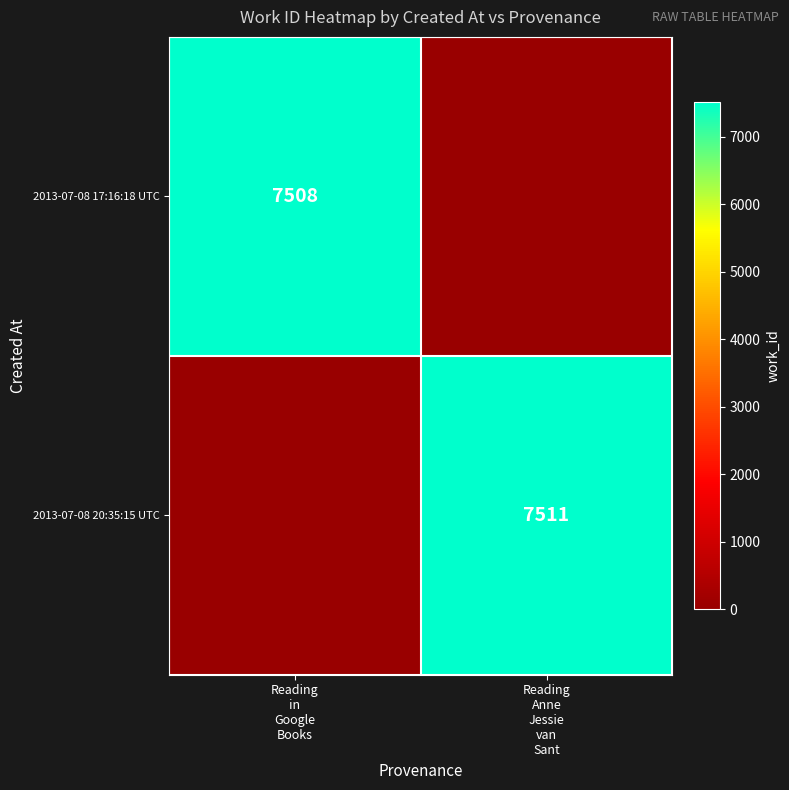

What is the total value across all series at Reading
Anne
Jessie
van
Sant?

7511